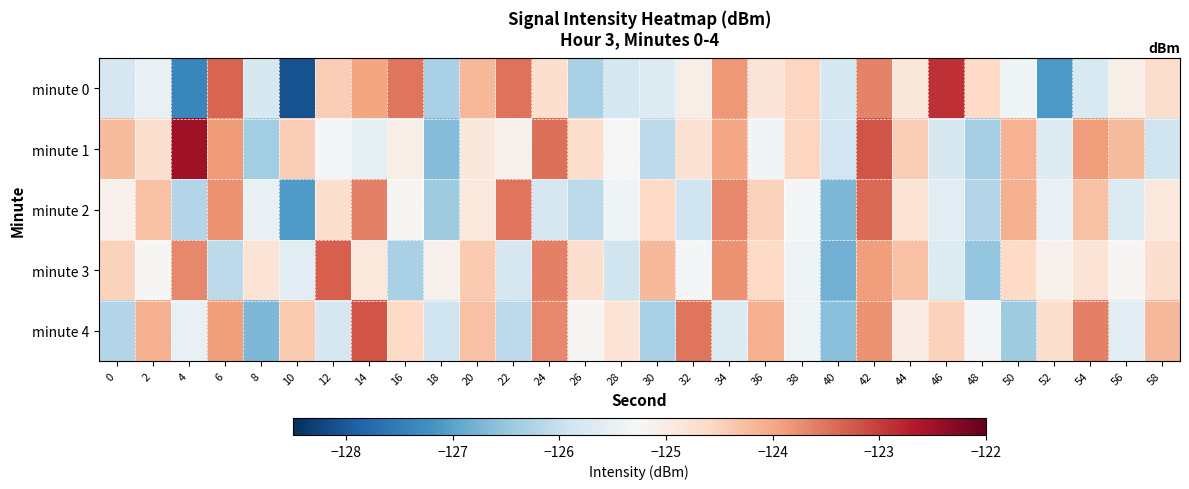

What is the minimum value shown in the chart?

-128.1